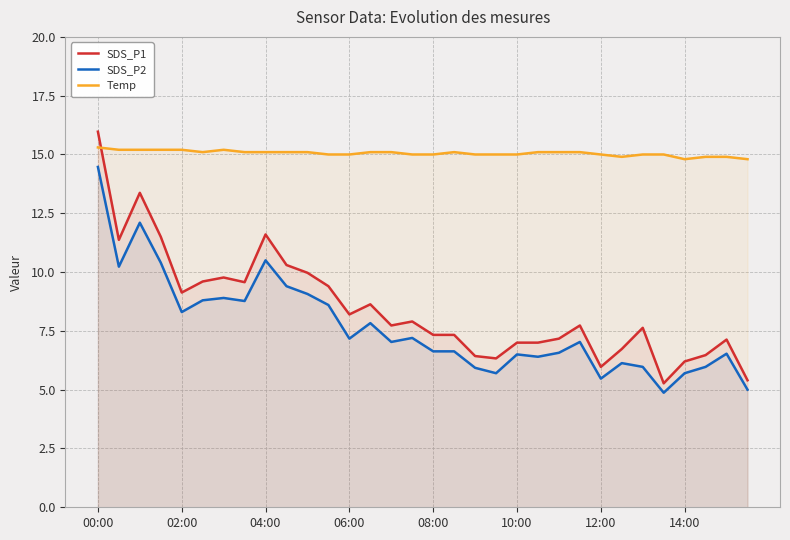

True or false: Temp and SDS_P2 cross at least once.

False